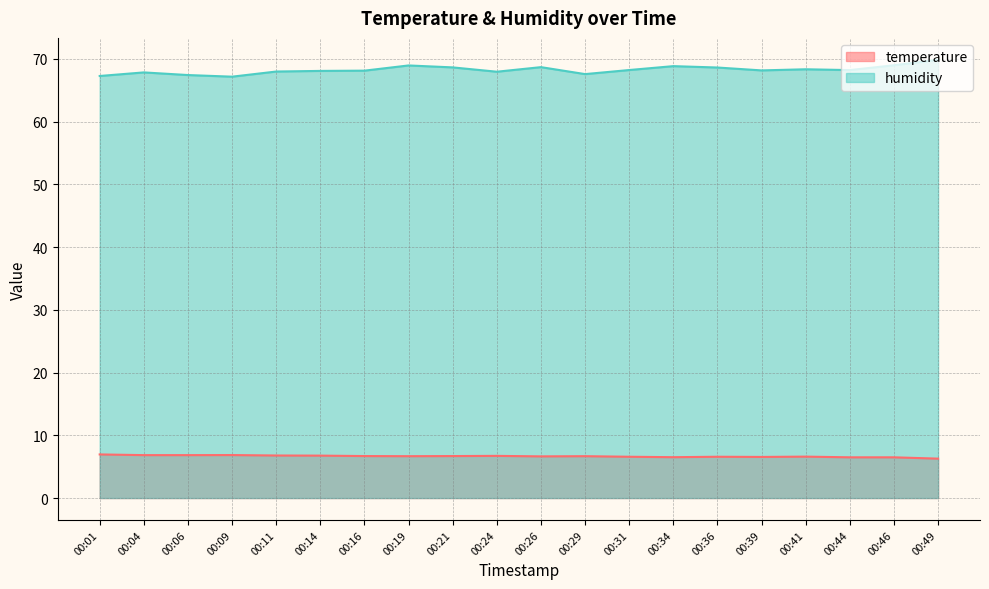

The humidity series shows 69.9 at 00:49. True or false?

True